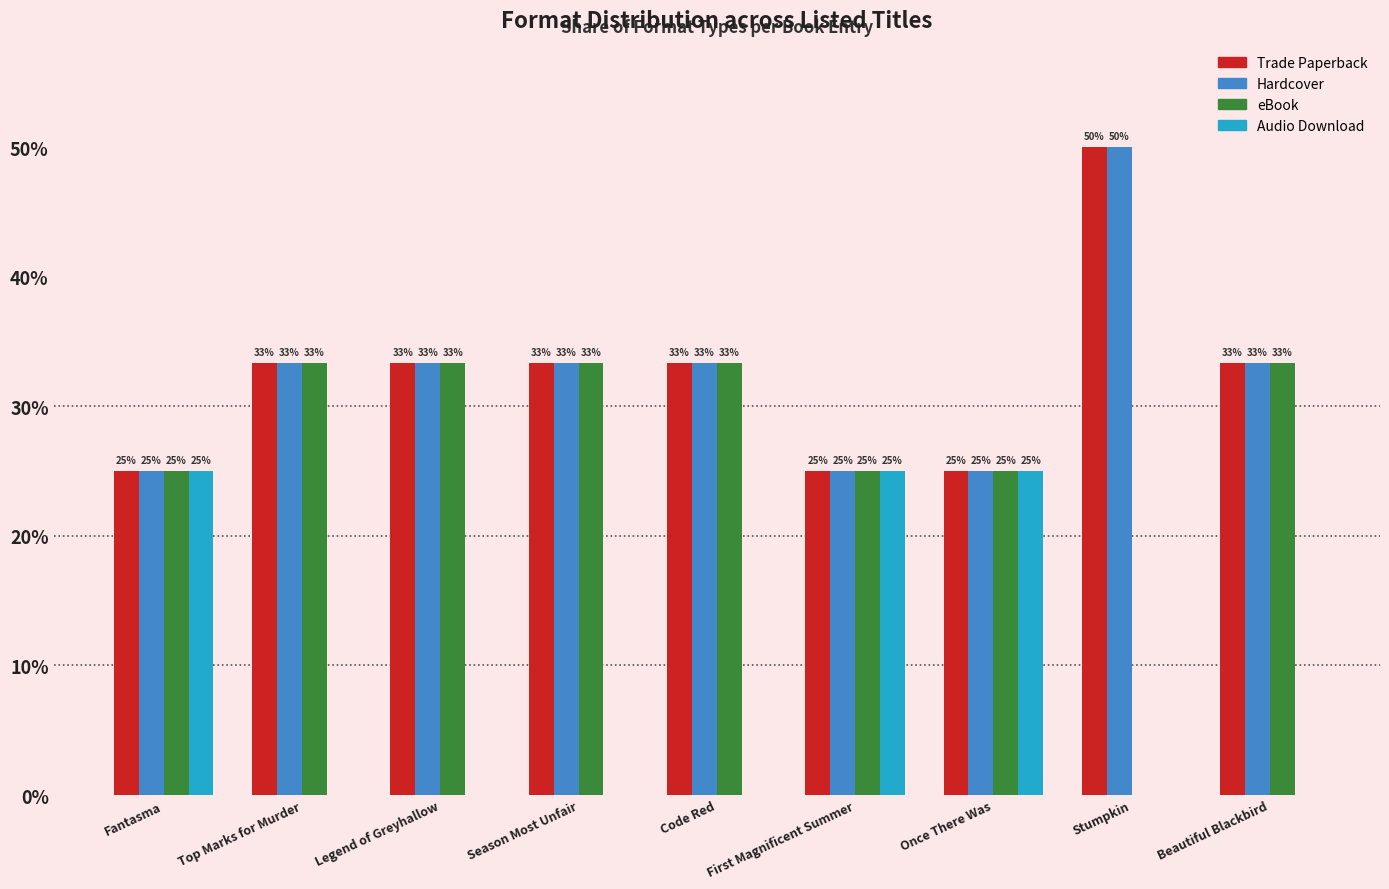

The Hardcover series shows 21.1 at Season Most Unfair. True or false?

False